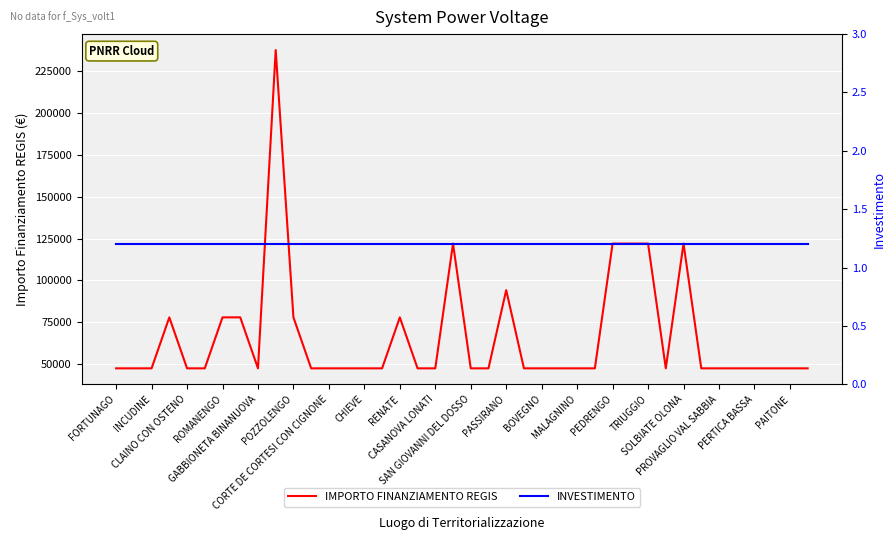

What is the maximum value for IMPORTO FINANZIAMENTO REGIS?

237681